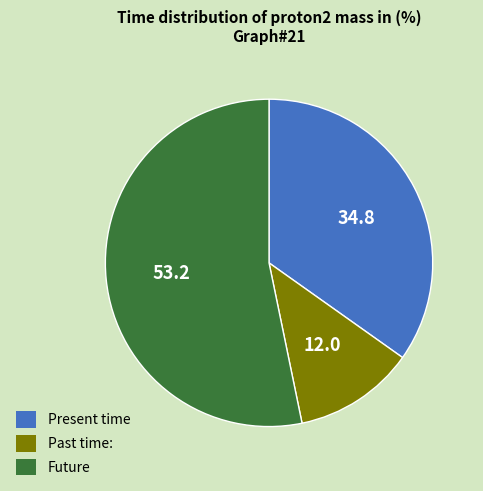

Is Present time the majority of the pie?

No